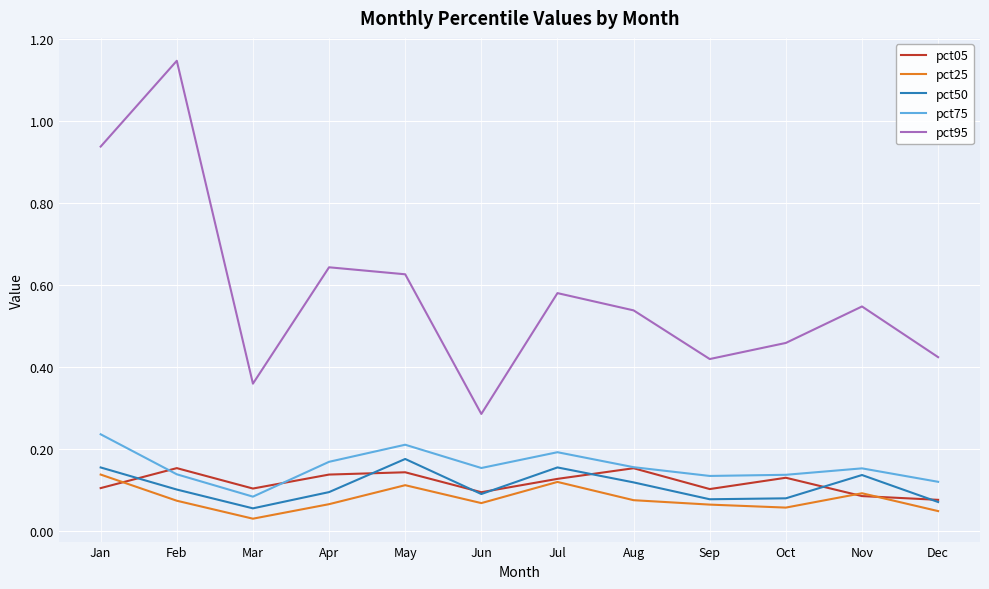

Which series changed the most between Aug and Dec?

pct95